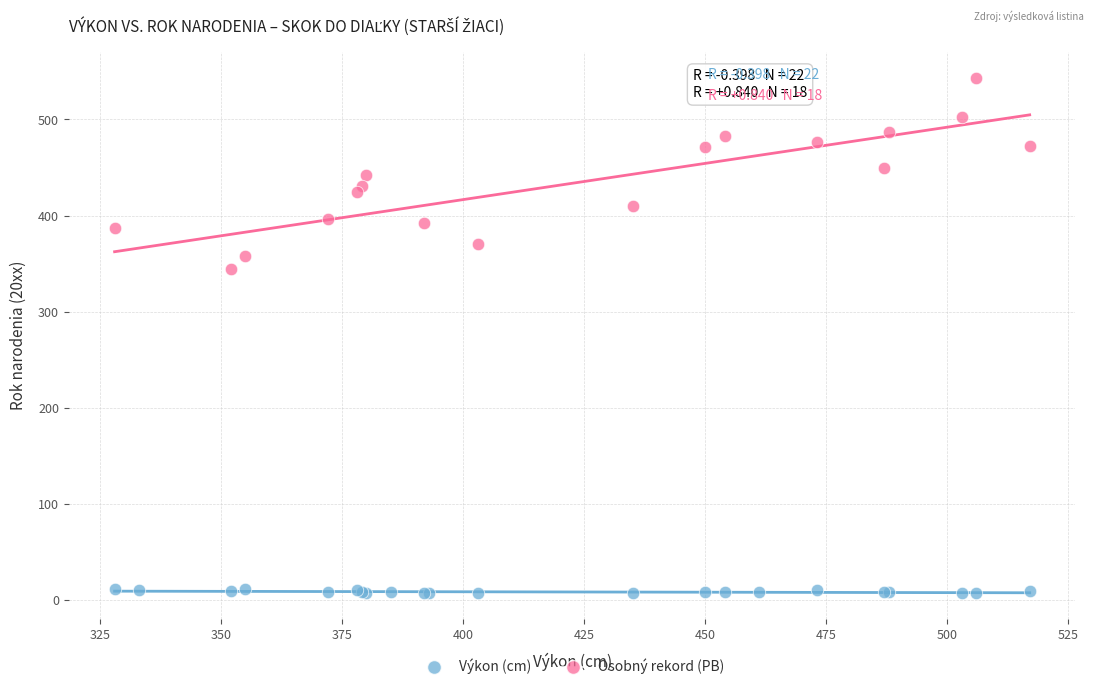

Which series has the largest Y range (max minus min)?

Osobný rekord (PB)